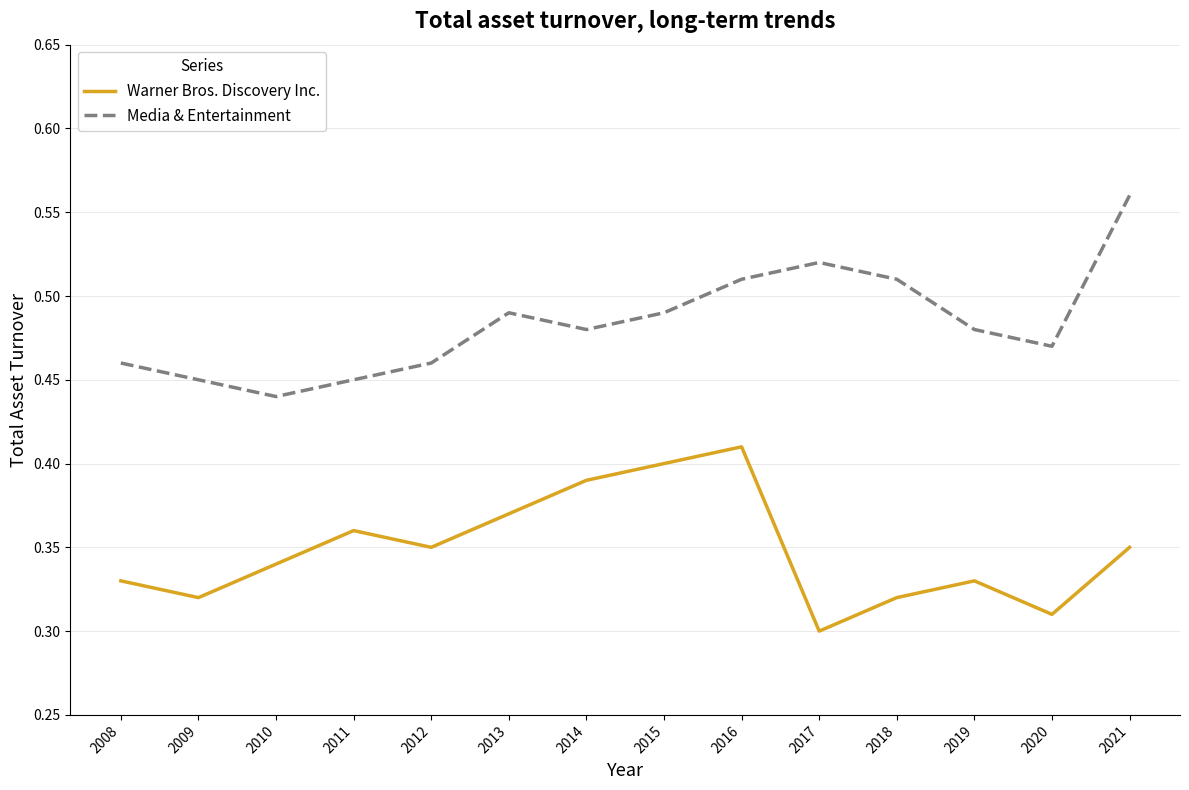

Where is Media & Entertainment nearest to the value 0?

2010